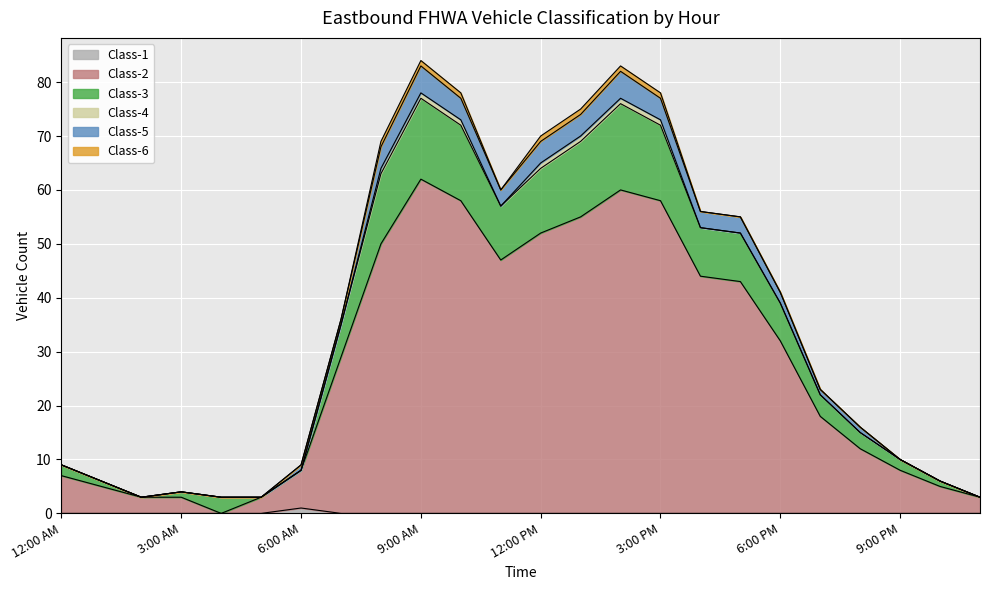

True or false: Class-1 has more than 0 interior local peaks.

True